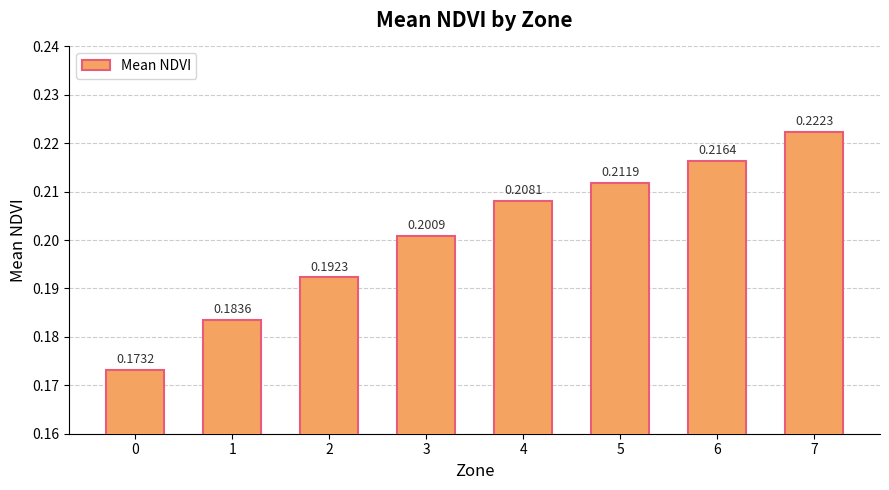

Between 1 and 3, which is larger?

3